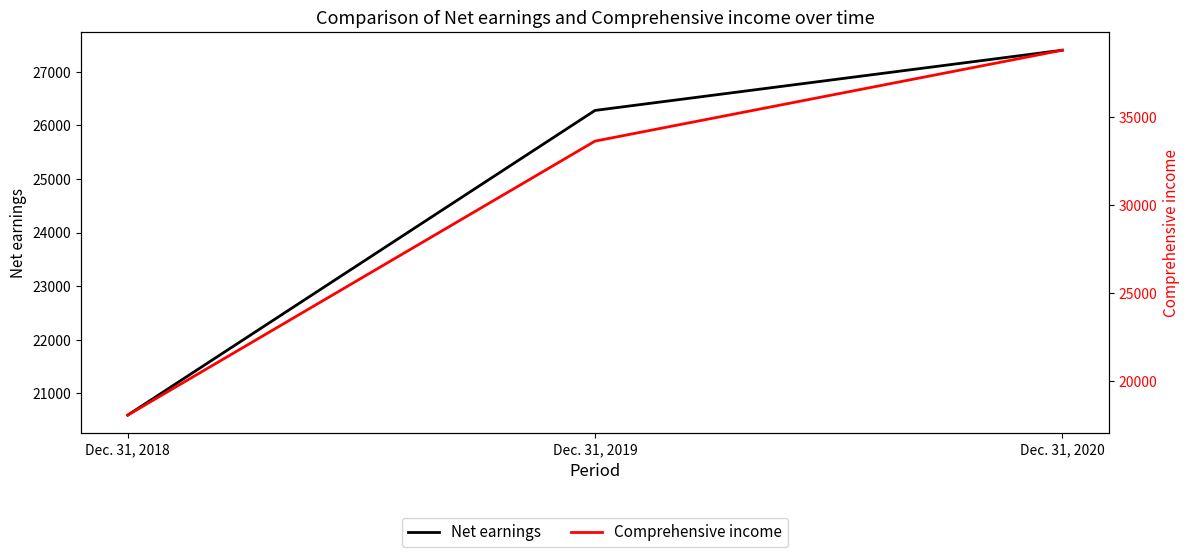

Between Dec. 31, 2020 and Dec. 31, 2018, which is larger?

Dec. 31, 2020